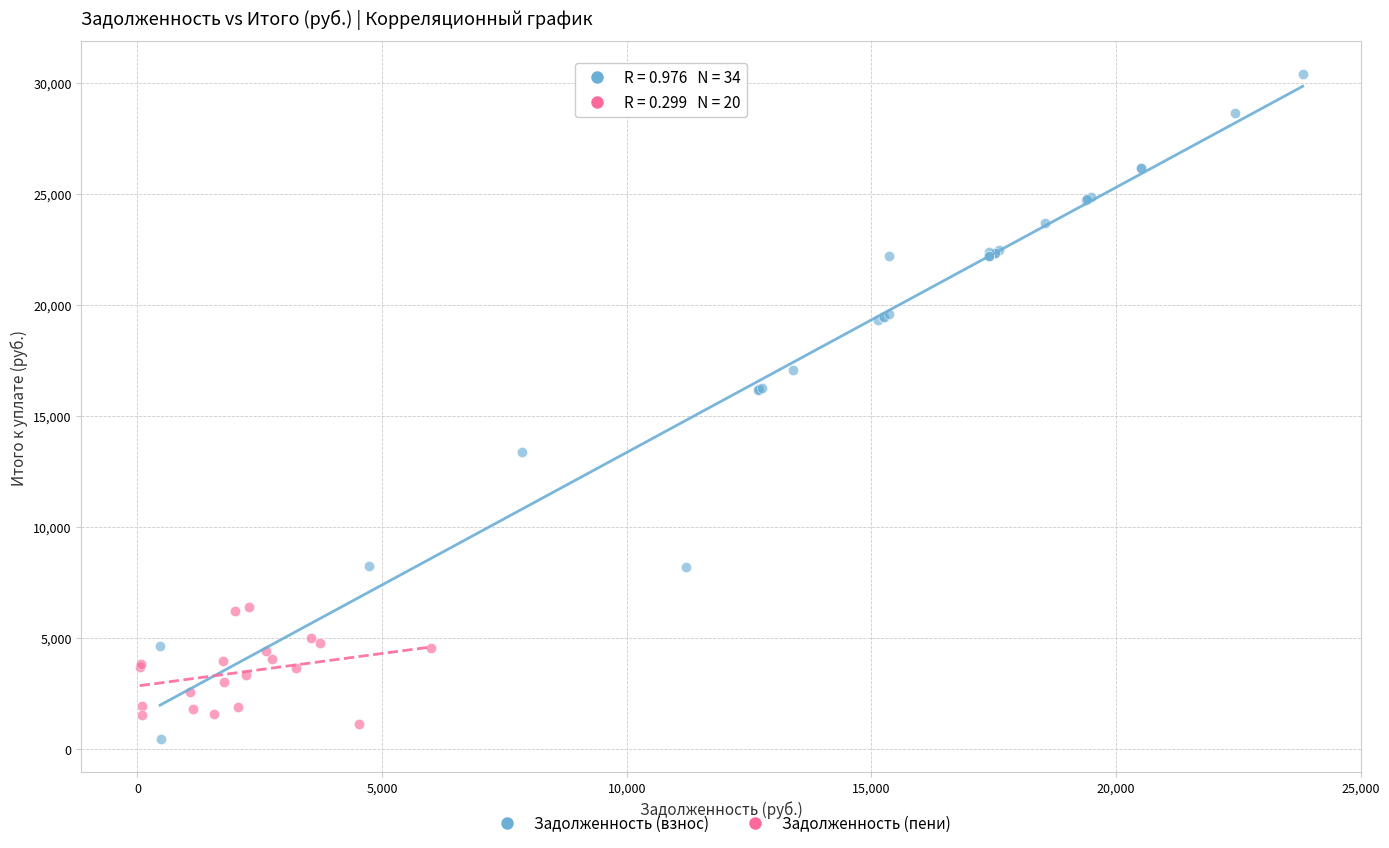

Which series has the widest spread of Y values?

Задолженность (взнос)